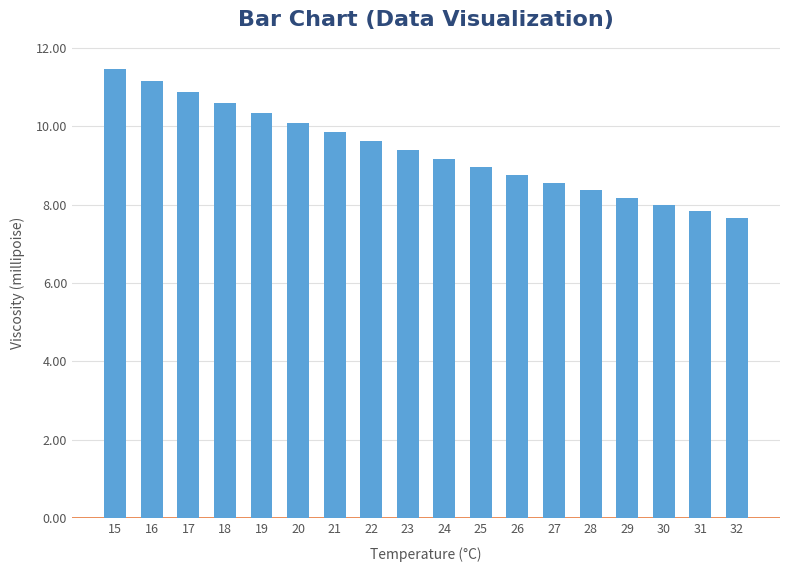

What is the average value?

9.4